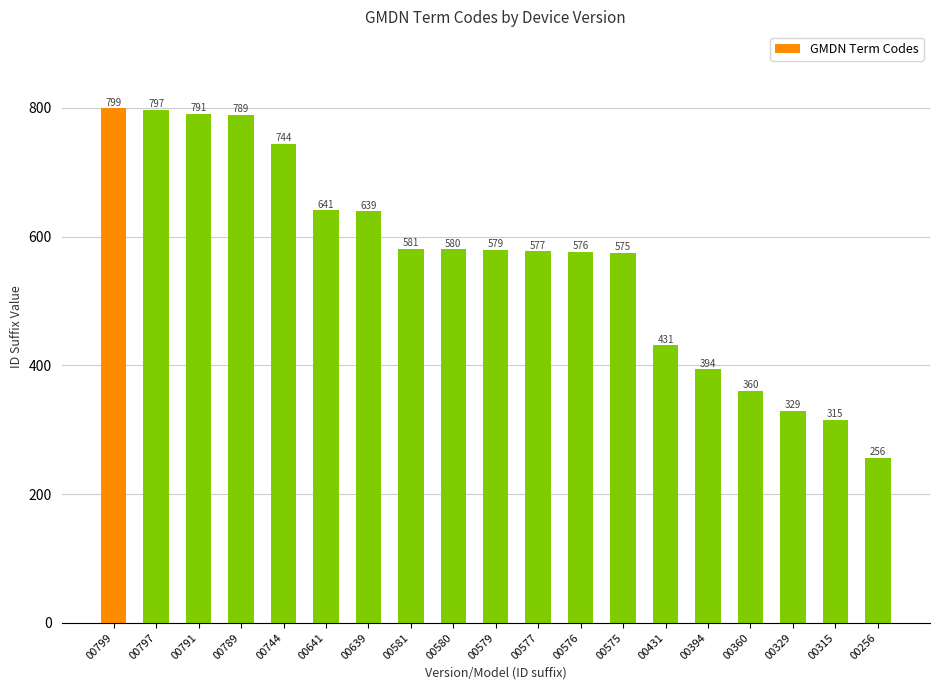

What is the value of the 17th bar from the left?

329